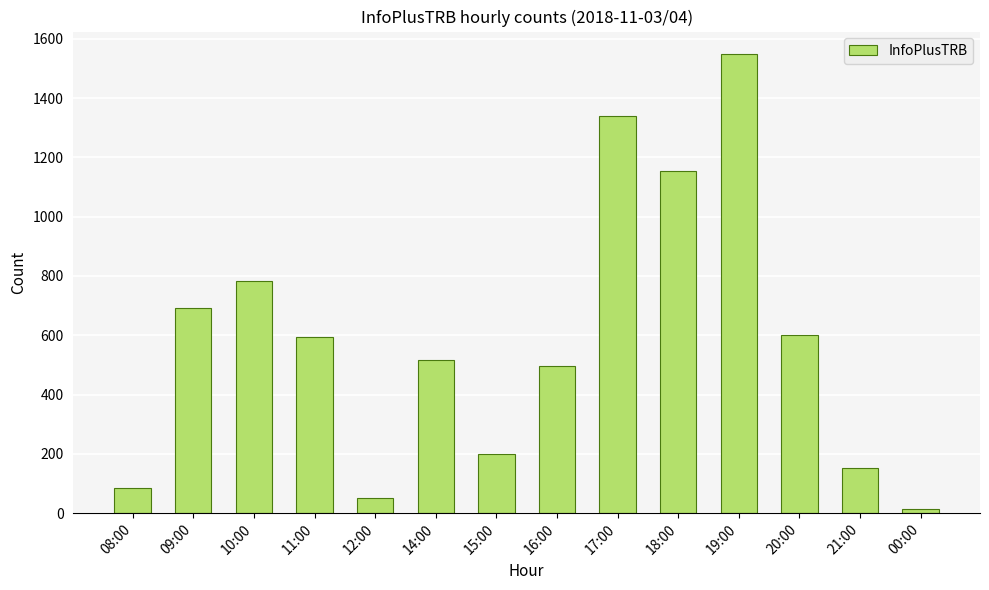

The value at 21:00 is 244. True or false?

False